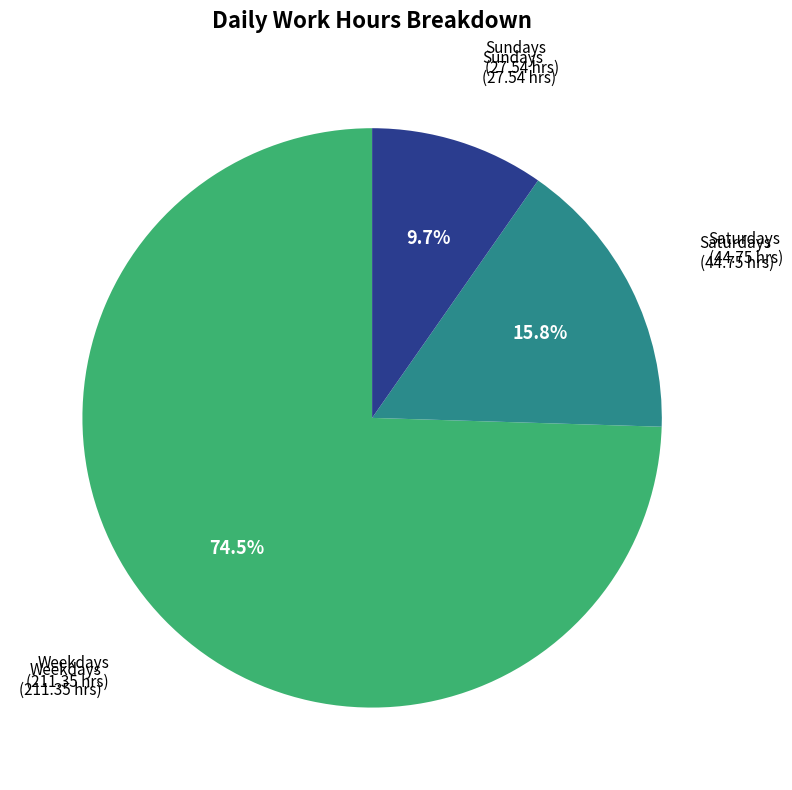

Is there a majority slice in this chart?

Yes